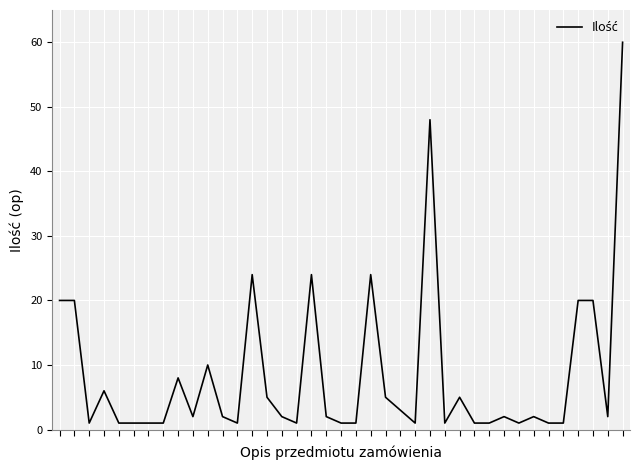

What is the difference between the maximum and minimum values?

59